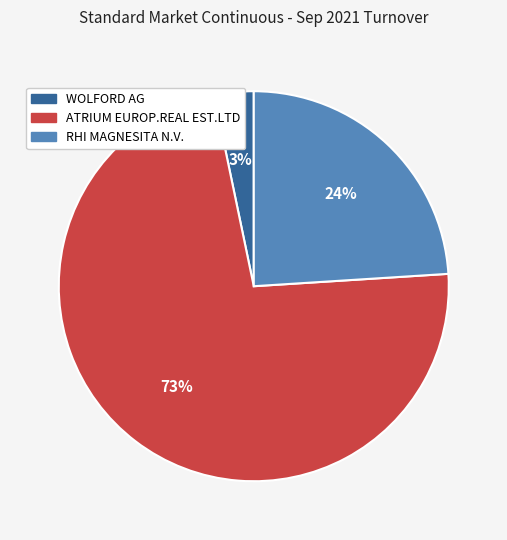

Which slice is the smallest?

WOLFORD AG